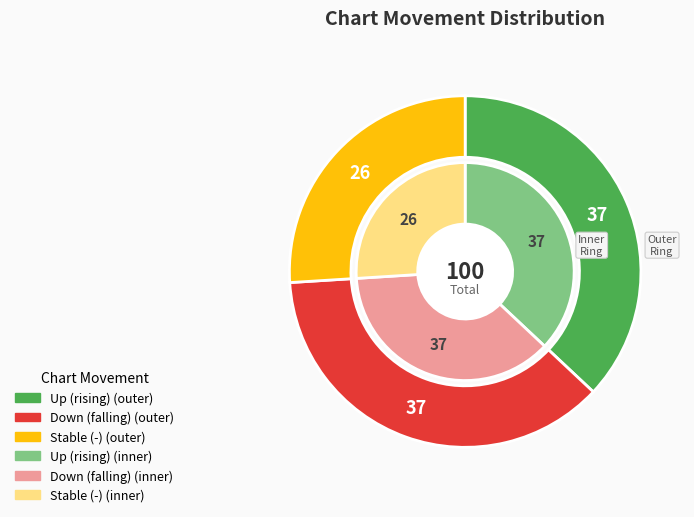

Is there a majority slice in this chart?

No